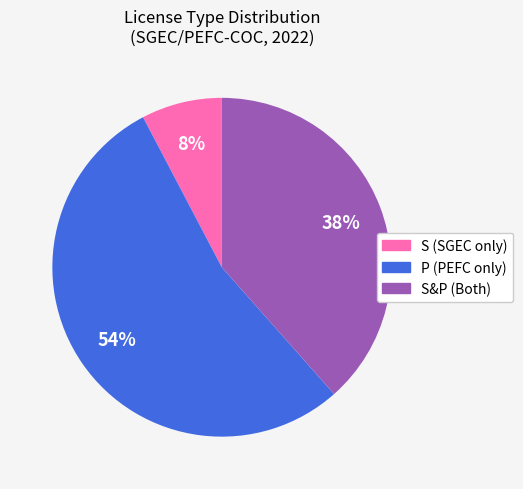

How many slices are in this pie chart?

3